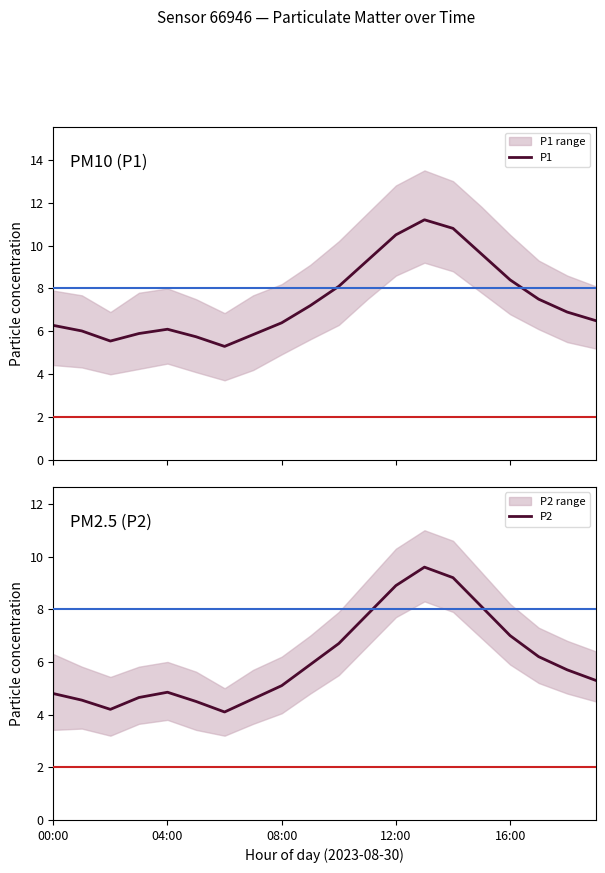

Is the value of P1 at 6 greater than the value of P2 at 08:00?

Yes